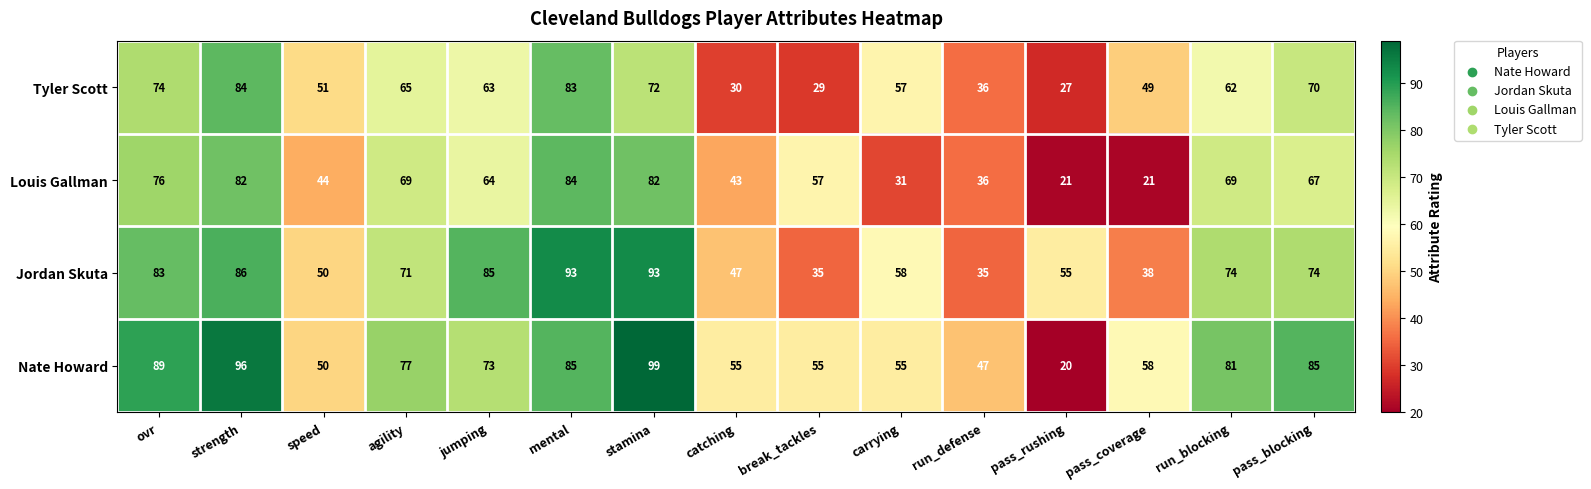

The value of Jordan Skuta at break_tackles is 10. True or false?

False